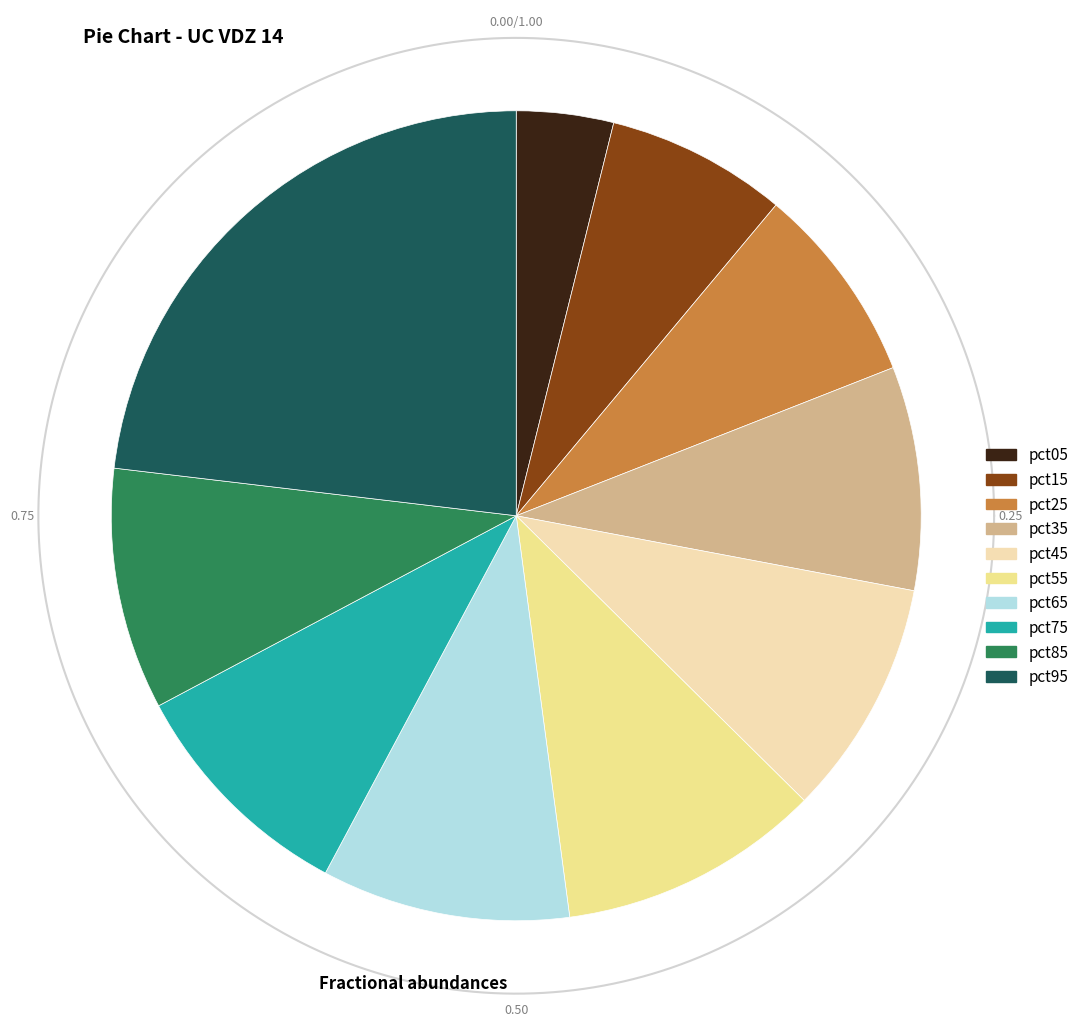

How many slices are in this pie chart?

10